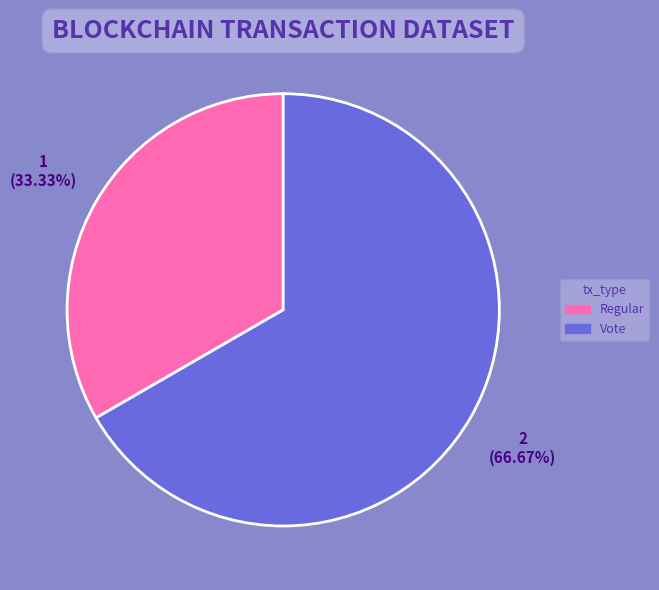

Does any single category account for the majority?

Yes